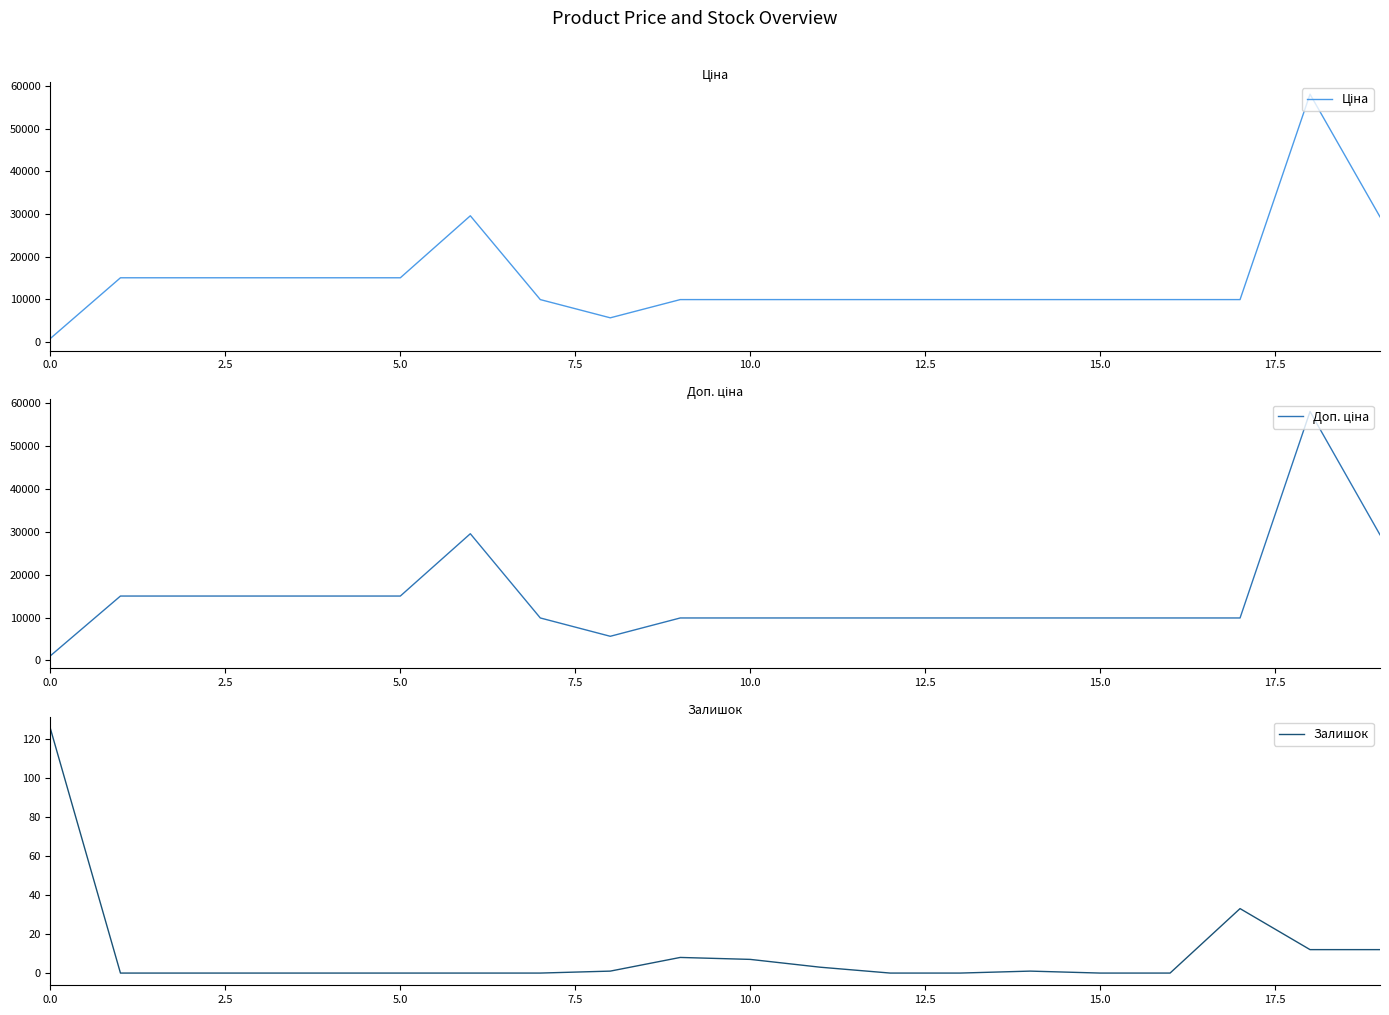

Reading left to right, extract all data points from this chart.

Ціна: 813.0	15019.2	15019.2	15019.2	15019.2	15019.2	29548.9	9908.5	5636.0	9908.5	9908.5	9908.5	9908.5	9908.5	9908.5	9908.5	9908.5	9908.5	58037.0	29294.9
Доп. ціна: 1101.8	15019.2	15019.2	15019.2	15019.2	15019.2	29548.9	9908.5	5636.0	9908.5	9908.5	9908.5	9908.5	9908.5	9908.5	9908.5	9908.5	9908.5	58037.0	29294.9
Залишок: 125.0	0.0	0.0	0.0	0.0	0.0	0.0	0.0	1.0	8.0	7.0	3.0	0.0	0.0	1.0	0.0	0.0	33.0	12.0	12.0